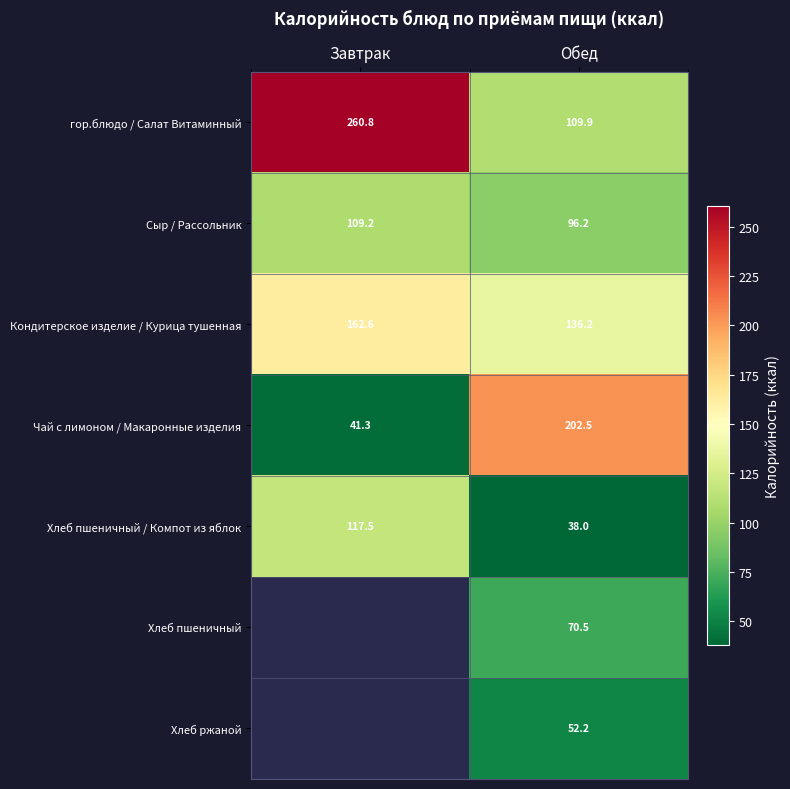

What is the minimum value shown in the chart?

38.0